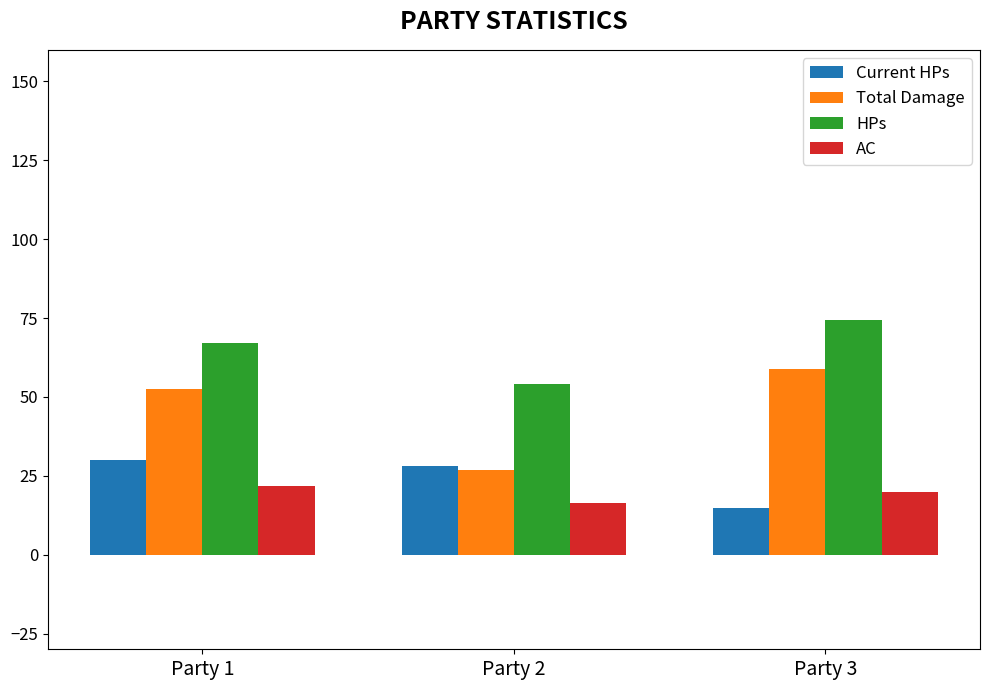

How many bars are there in each group?

4